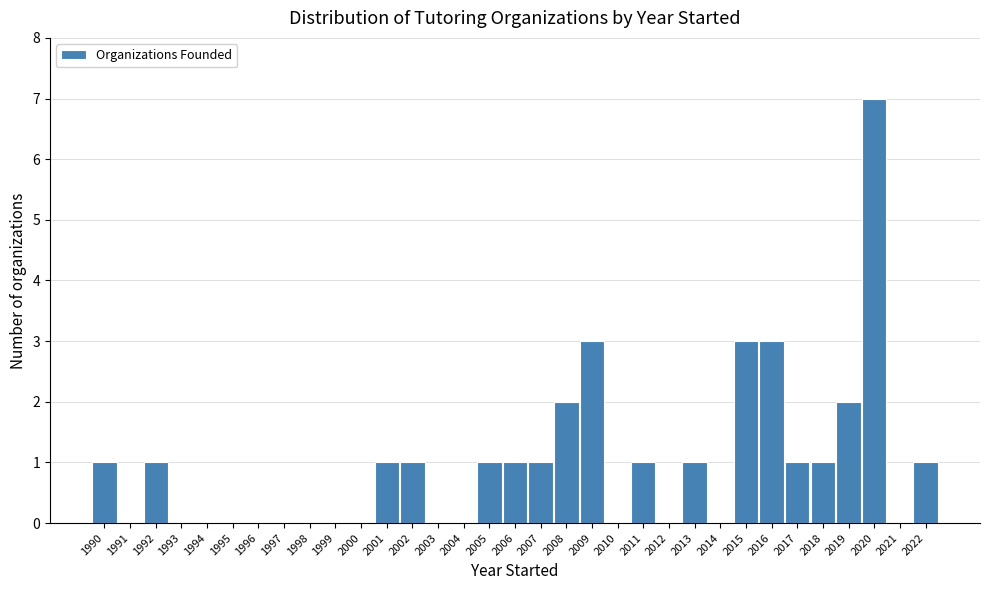

Which range on the x-axis has the tallest bar?

2019.5 to 2020.5